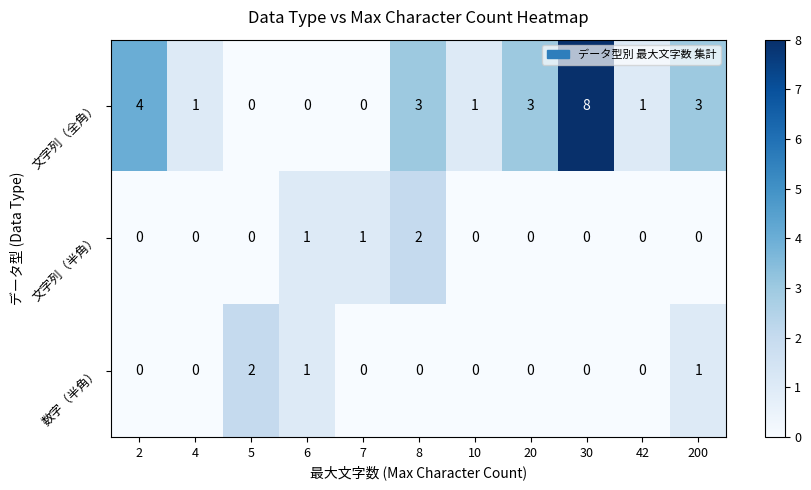

At which label does 数字（半角） reach its peak?

5